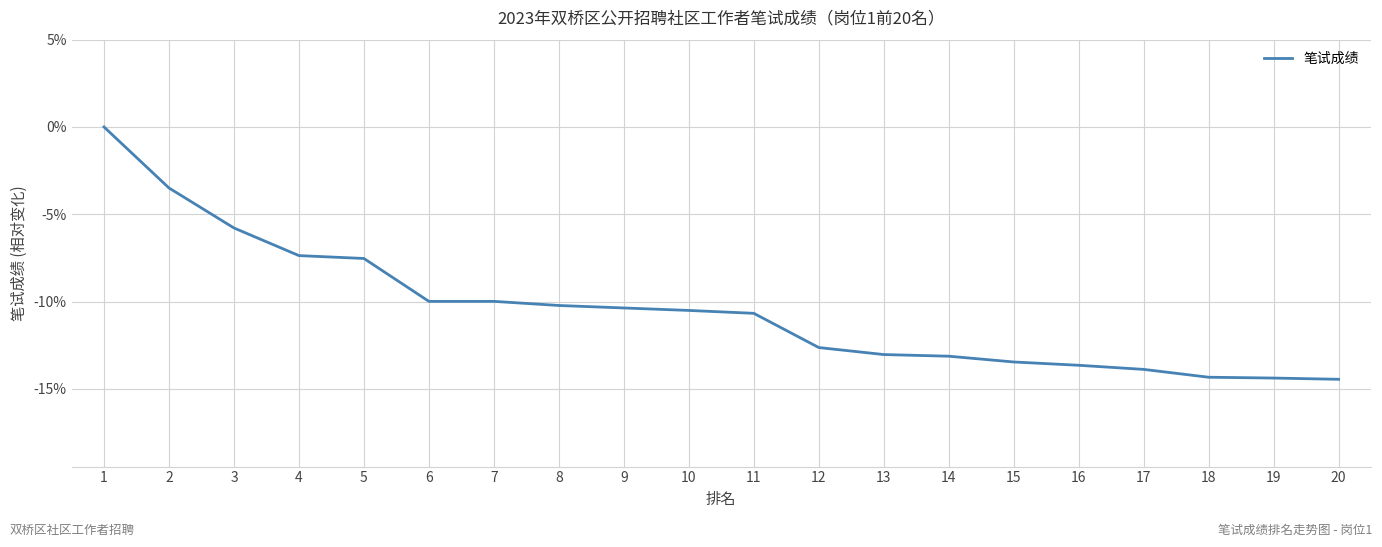

What is the approximate value at 19?

-14.4